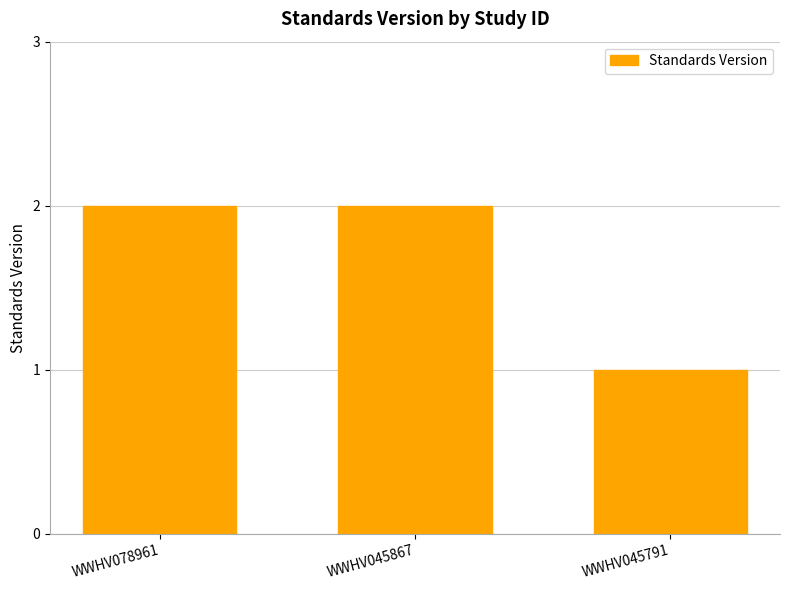

How many values are below 2?

1